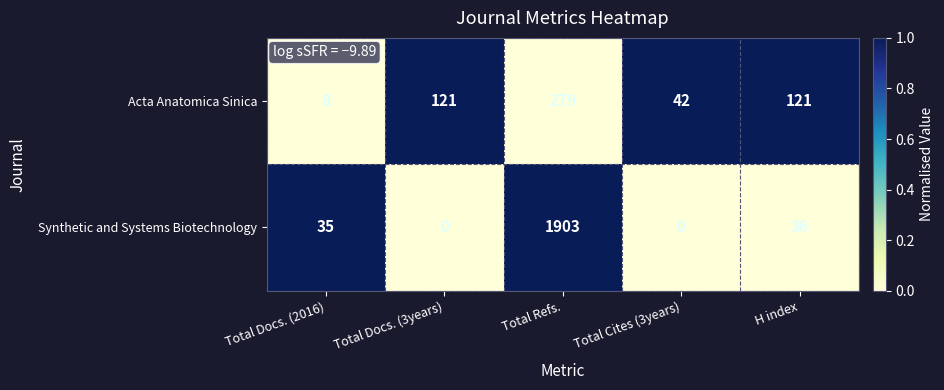

At Total Docs. (2016), list the series in order from largest to smallest.

Synthetic and Systems Biotechnology, Acta Anatomica Sinica